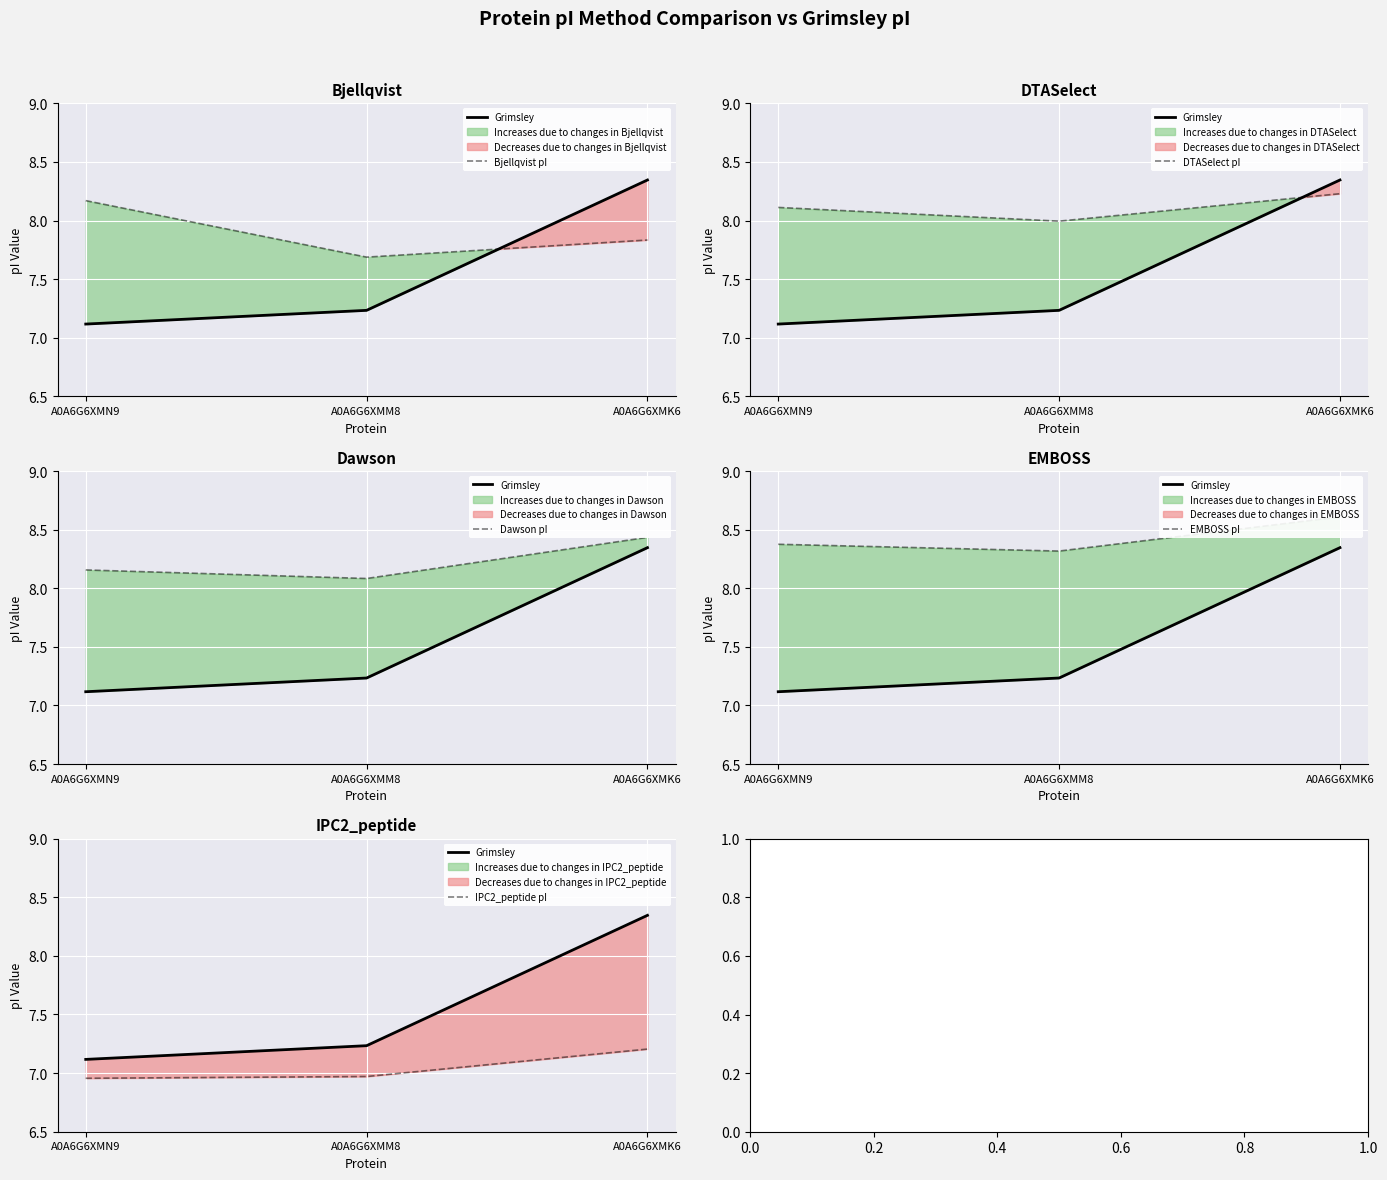

Is the value of Bjellqvist pI at A0A6G6XMN9 greater than the value of IPC2_peptide pI at A0A6G6XMN9?

Yes